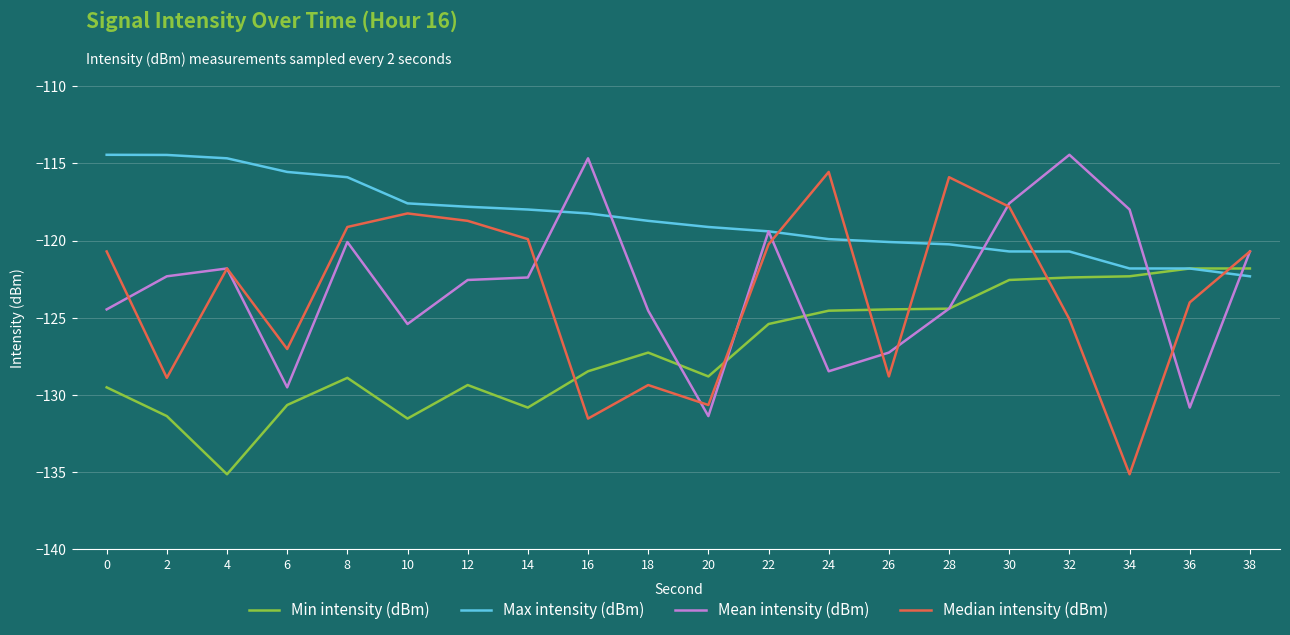

Rank the series at 0 from highest to lowest value.

Max intensity (dBm), Median intensity (dBm), Mean intensity (dBm), Min intensity (dBm)